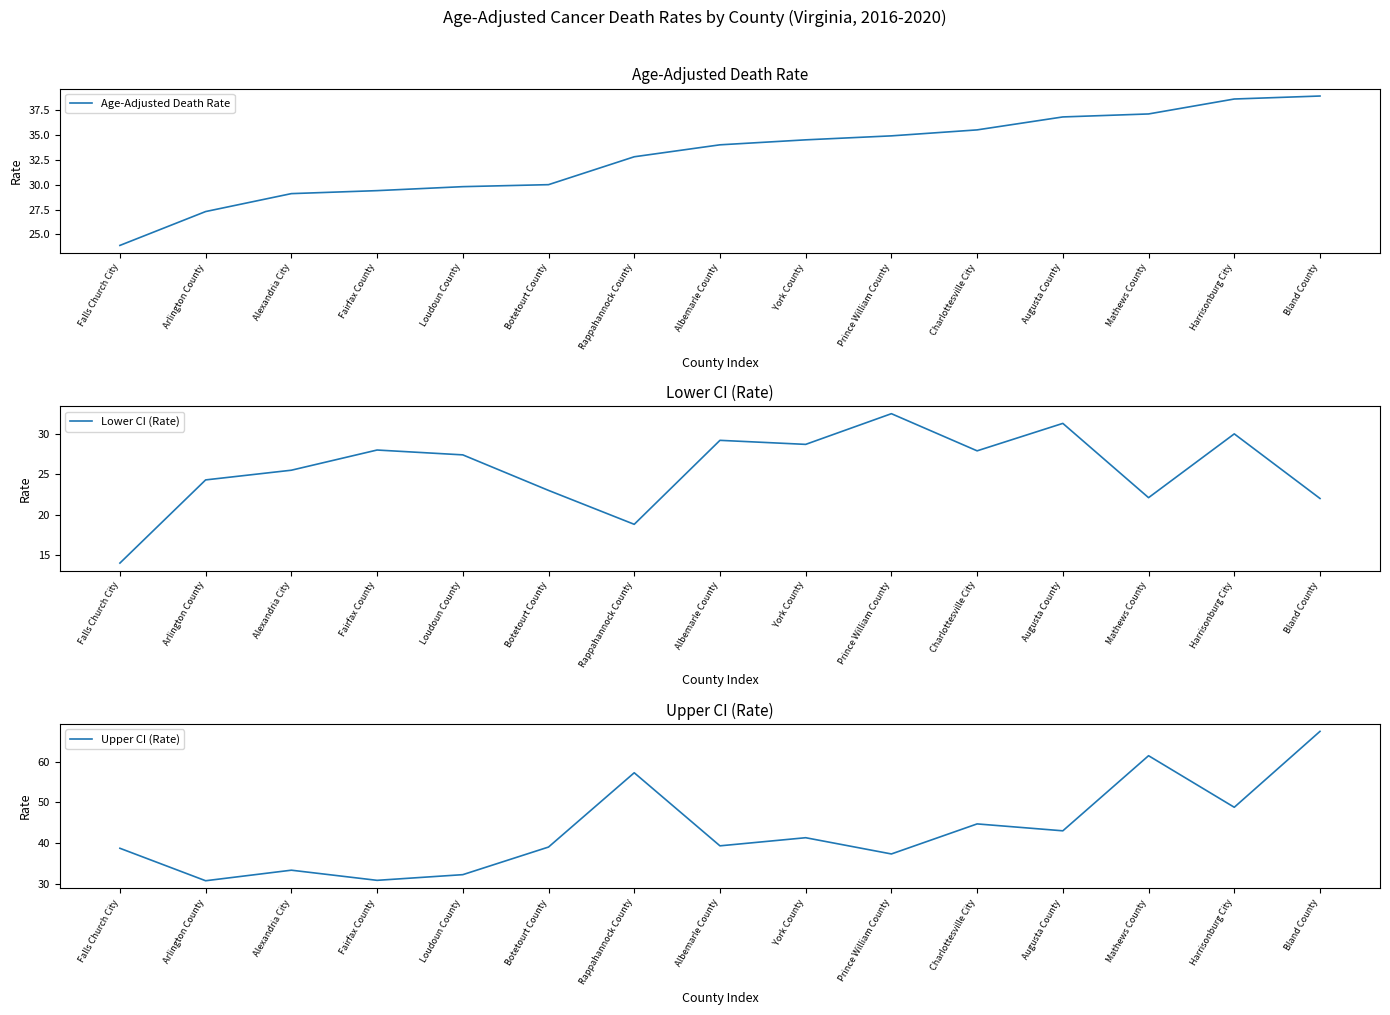

What is the difference between the maximum and minimum values in the Lower CI (Rate) series?

18.5